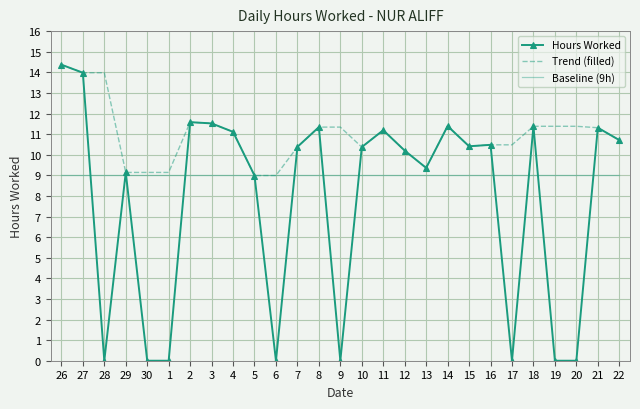

At how many categories does at least one series exceed 11?

14